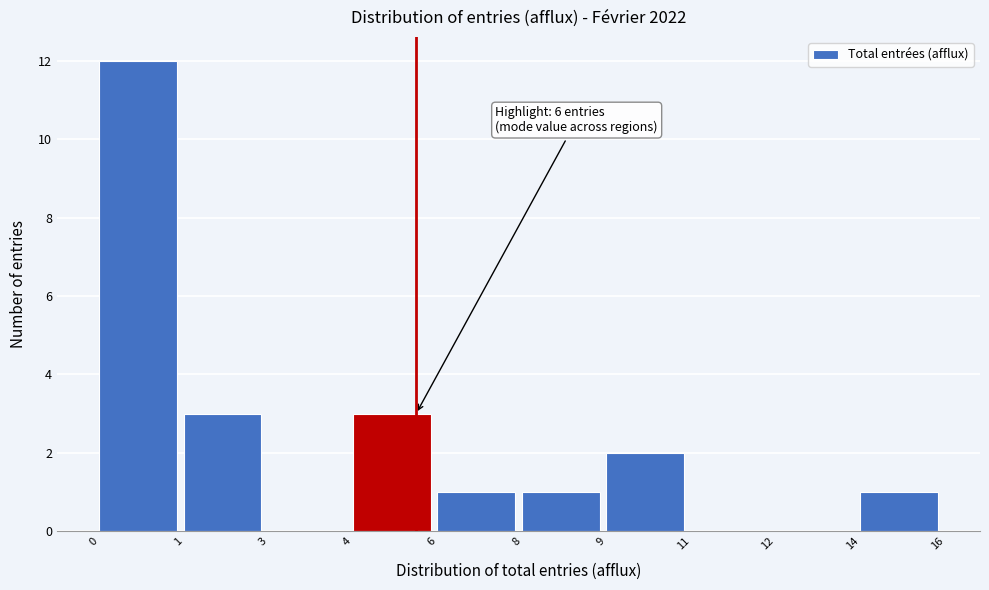

Reading left to right, extract all data points from this chart.

0=12	1=3	3=0	4=3	6=1	8=1	9=2	11=0	12=0	14=1